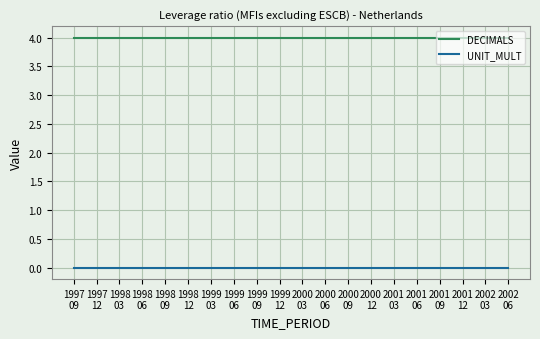

Does the chart have visible grid lines?

Yes